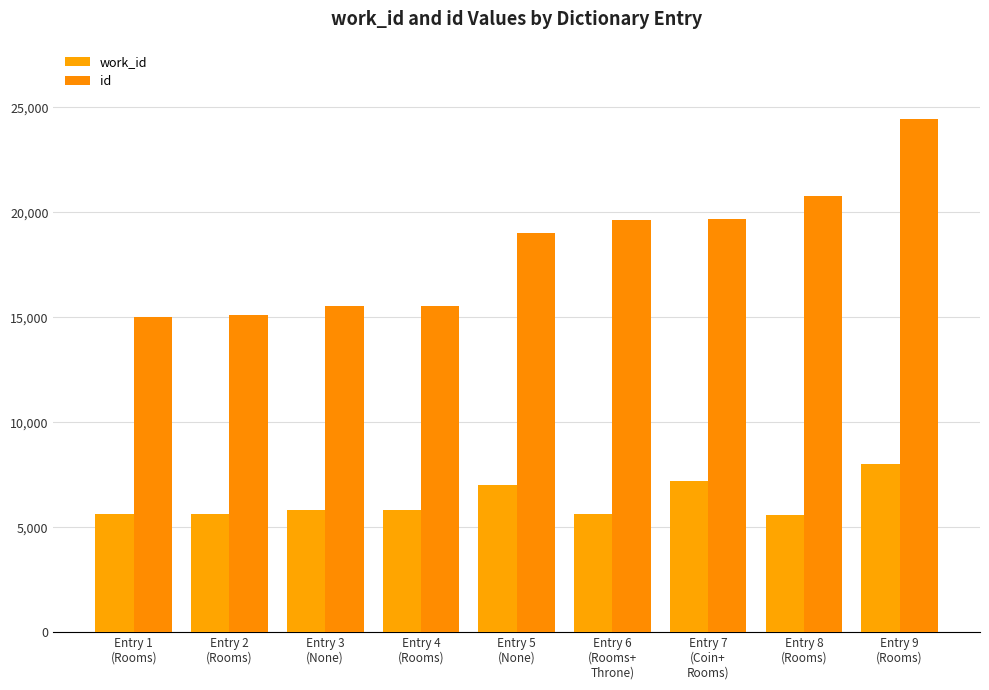

Which series has the largest total across all categories?

id